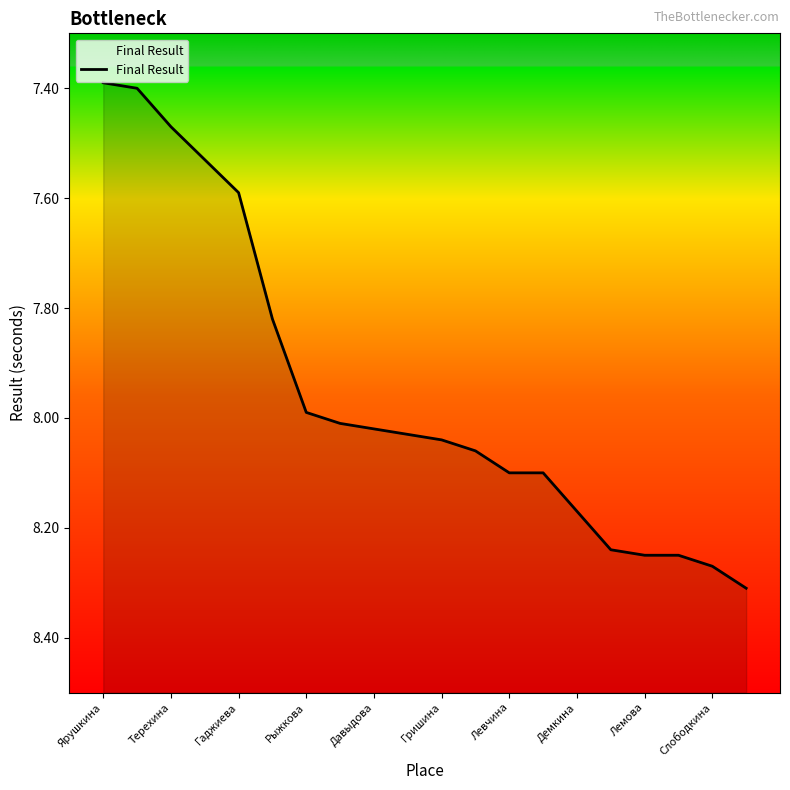

Which has a higher value, Слободкина or Левчина?

Слободкина